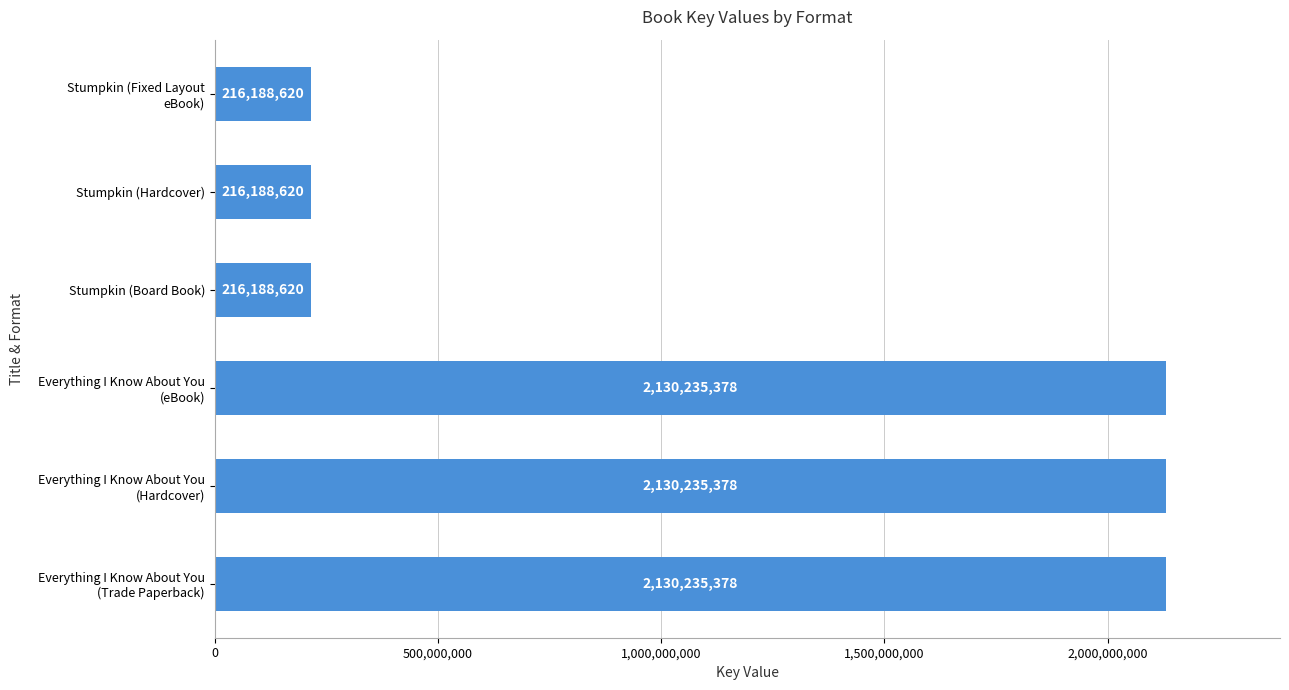

The chart shows a value of 62569953 at Stumpkin (Hardcover). True or false?

False